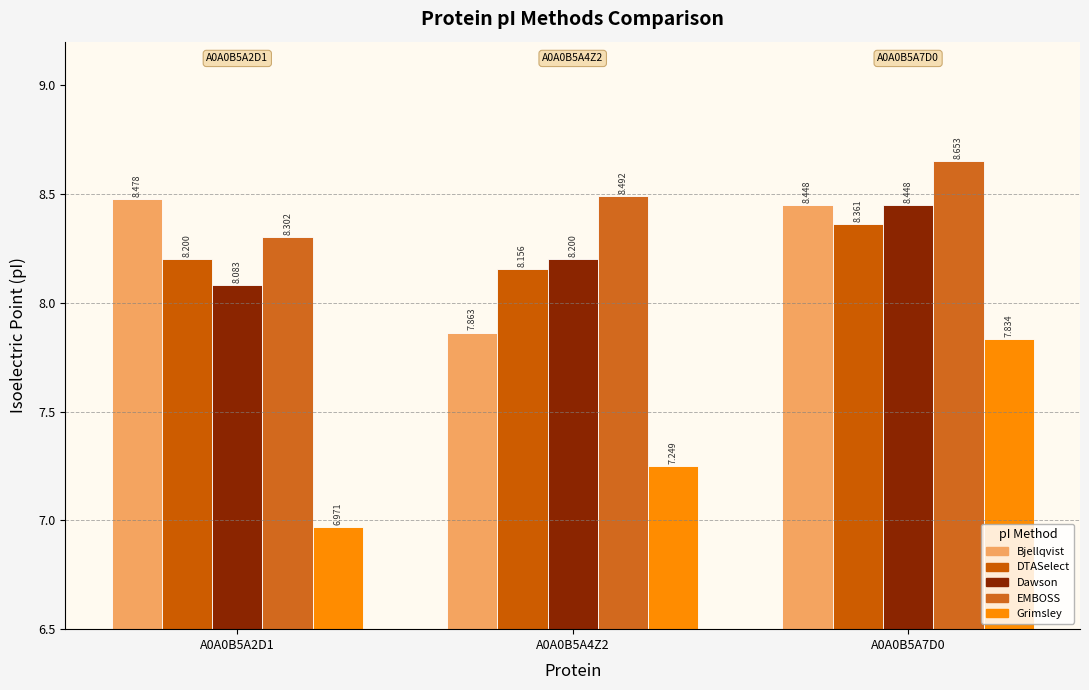

What is the difference between the maximum and minimum values in the Grimsley series?

0.9